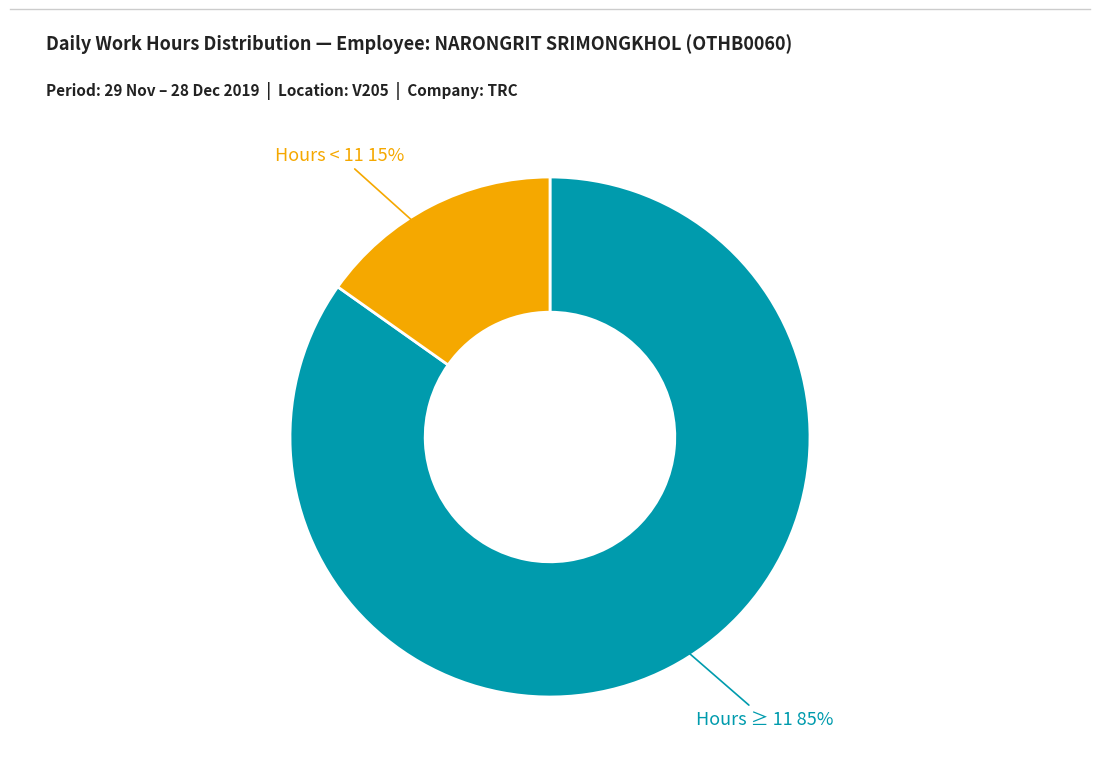

To the nearest percent, what is the difference between the largest and smallest slice percentages?

70%